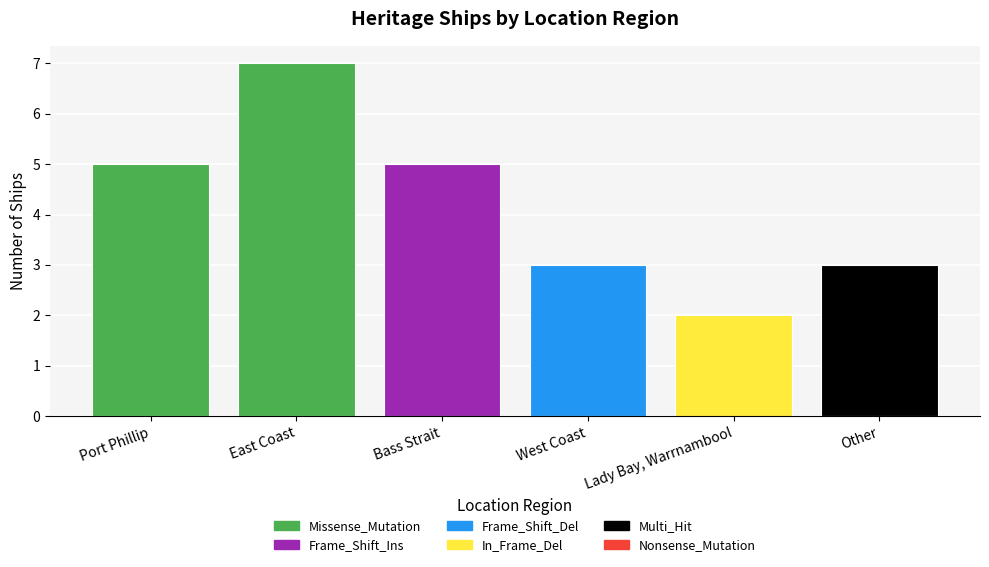

Reading left to right, what are all the values shown in this chart?

Port Phillip=5	East Coast=7	Bass Strait=5	West Coast=3	Lady Bay, Warrnambool=2	Other=3